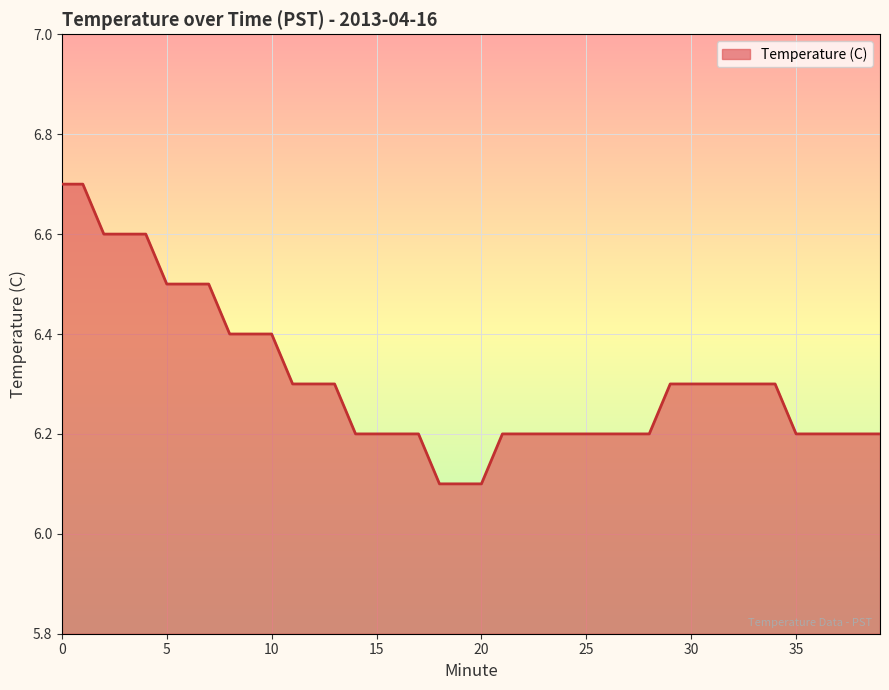

What is the smallest value displayed?

6.1